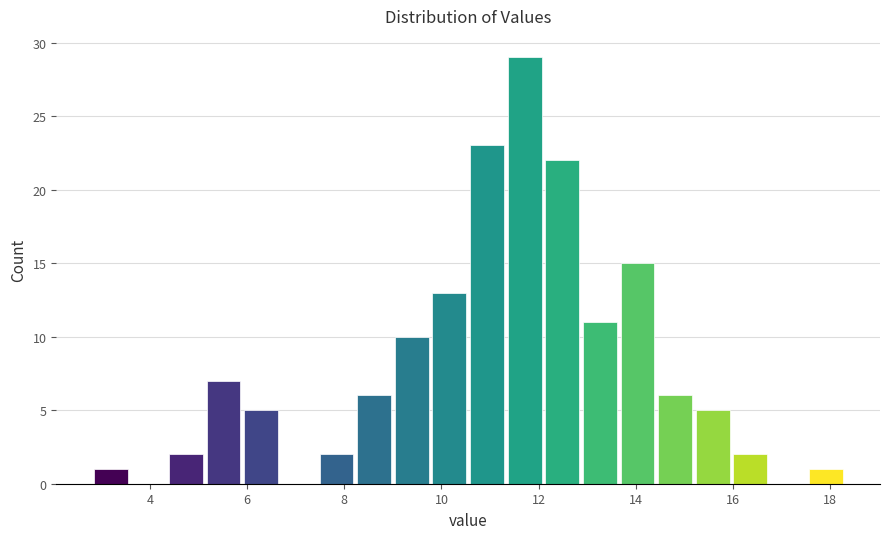

Read against the x-axis, roughly where is the centre of the tallest bar?

11.8